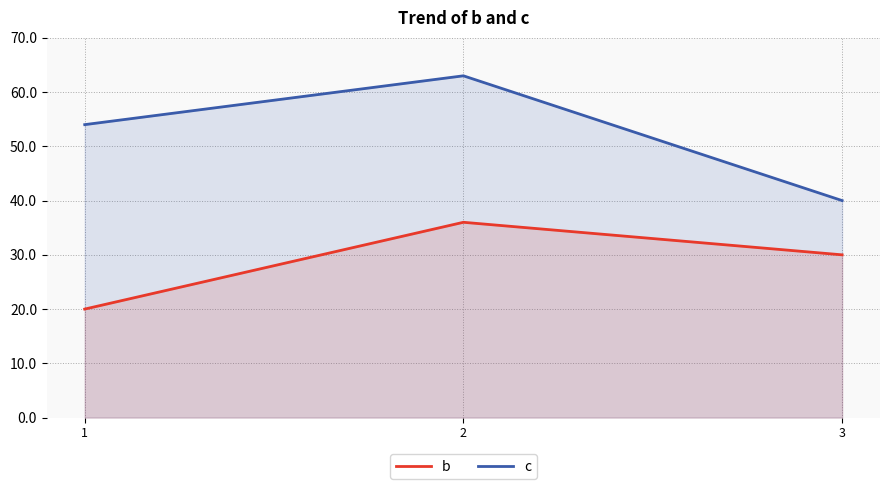

How many b values are between 20 and 36?

3